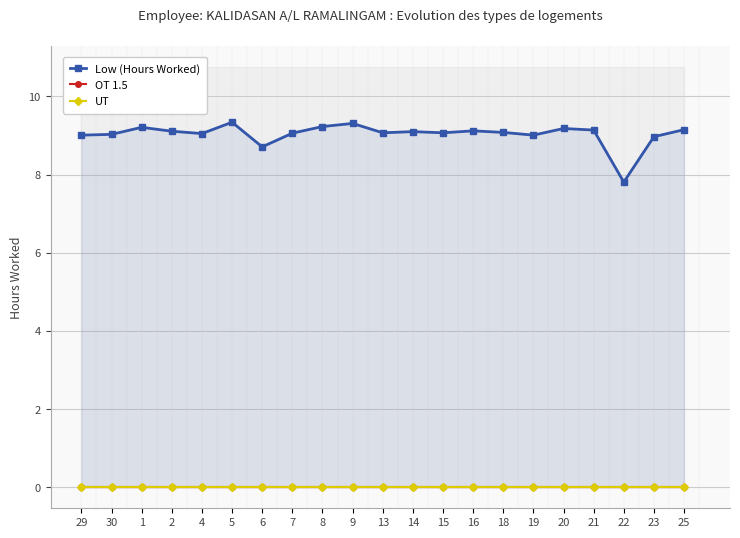

At how many categories does at least one series exceed 9?

18